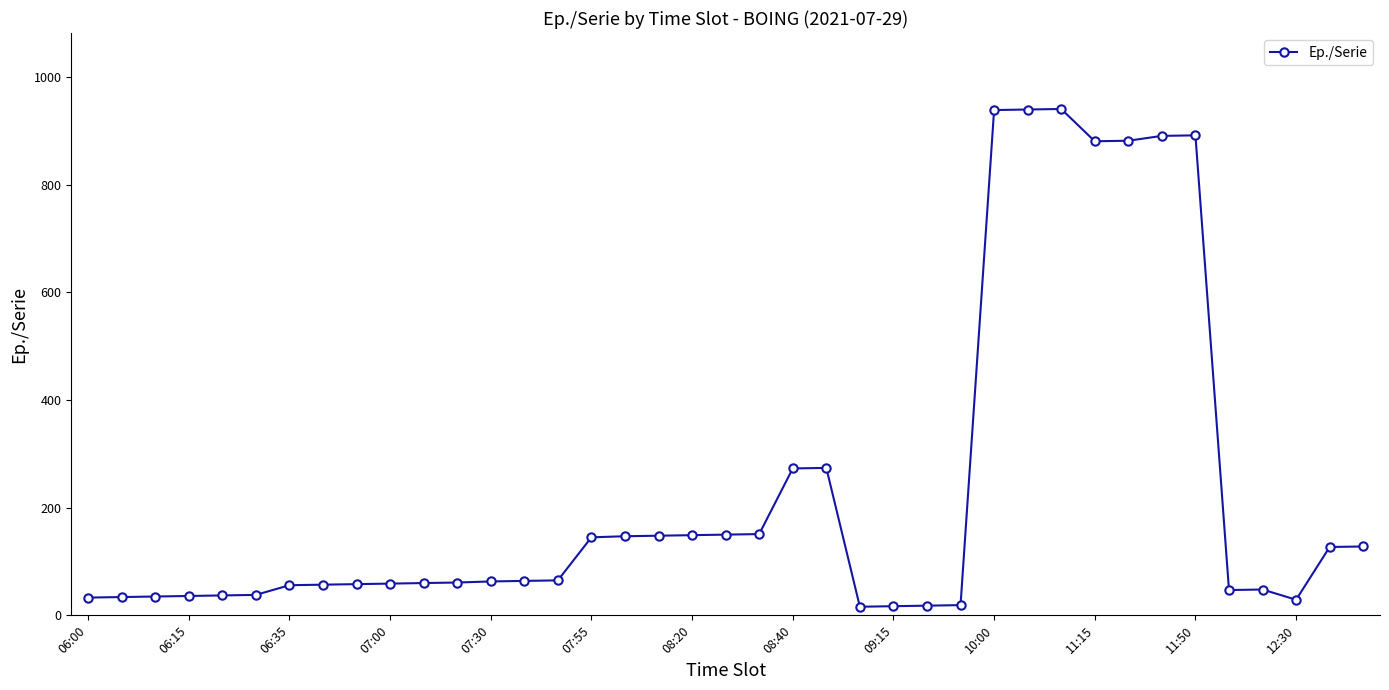

What is the difference between the maximum and minimum values?

925